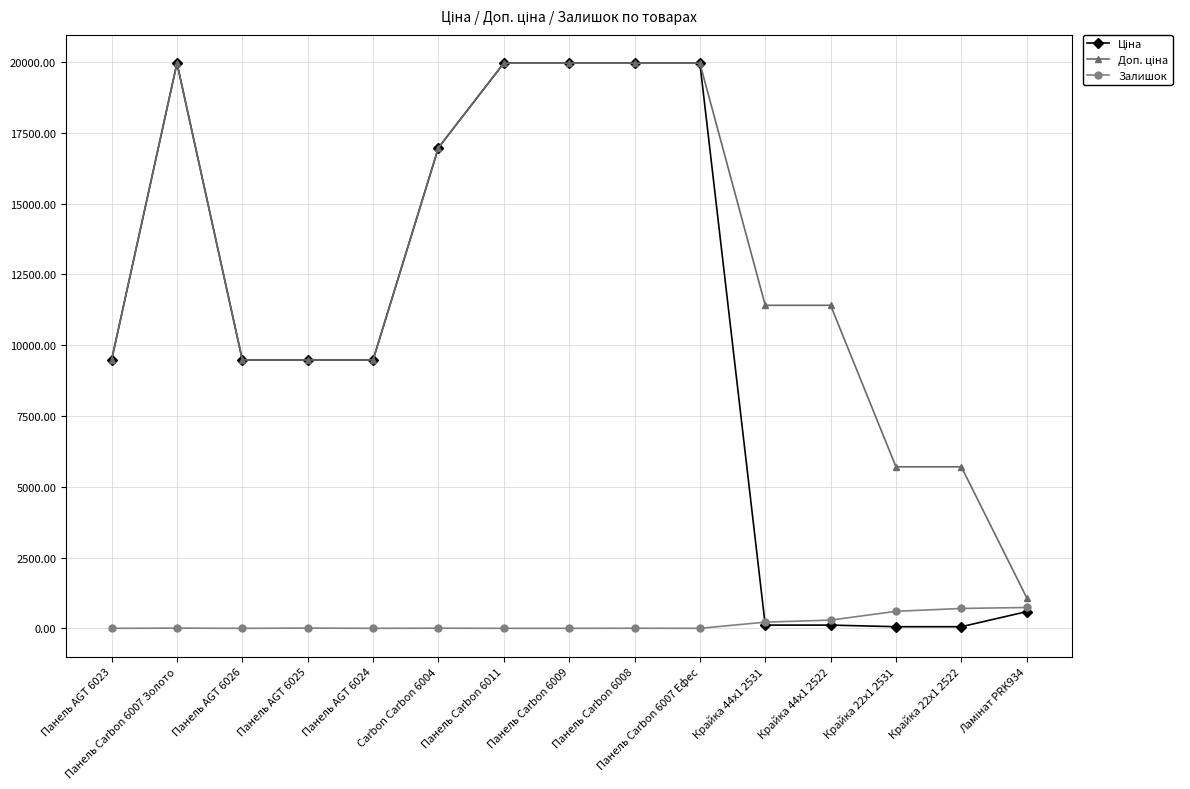

What is the label of the 3rd point from the right?

Крайка 22x1 2531